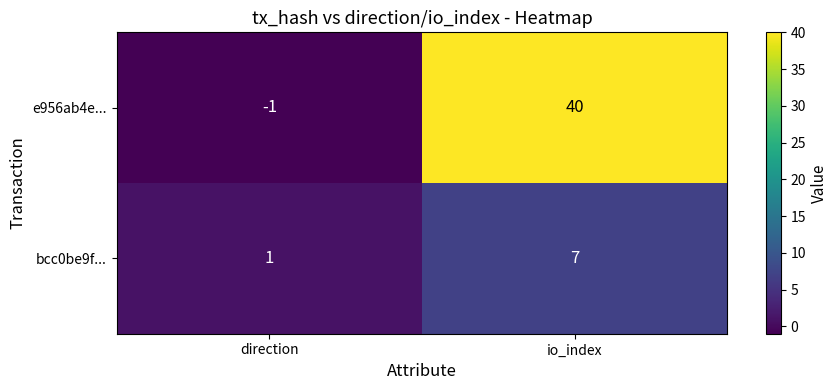

The bcc0be9f... series shows 7 at io_index. True or false?

True